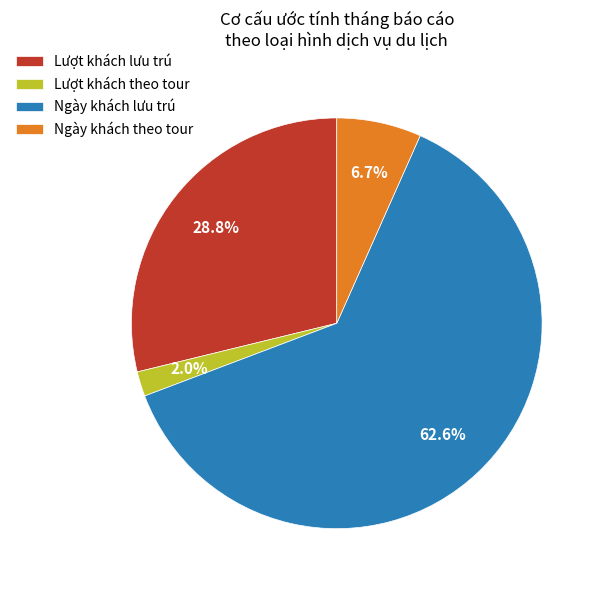

Is it true that Ngày khách lưu trú is 75% of the pie?

False